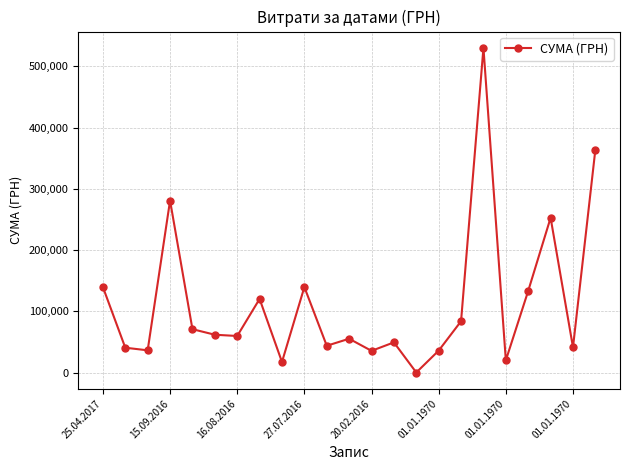

What is the maximum value shown in the chart?

530182.5